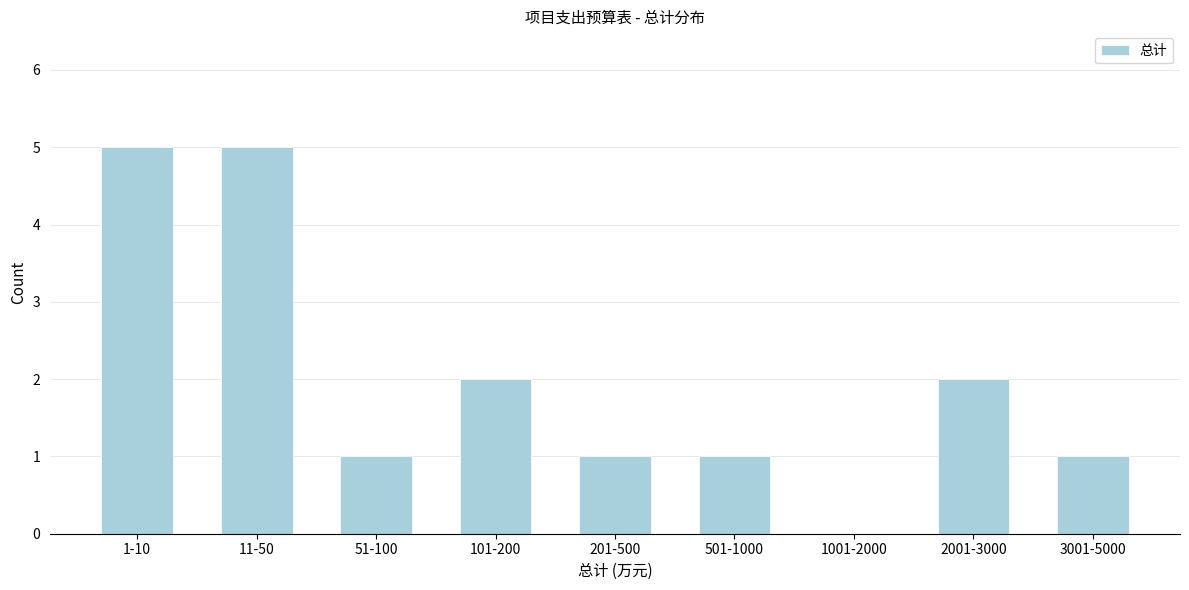

Reading left to right, list all the values displayed in this chart.

1-10=5	11-50=5	51-100=1	101-200=2	201-500=1	501-1000=1	1001-2000=0	2001-3000=2	3001-5000=1